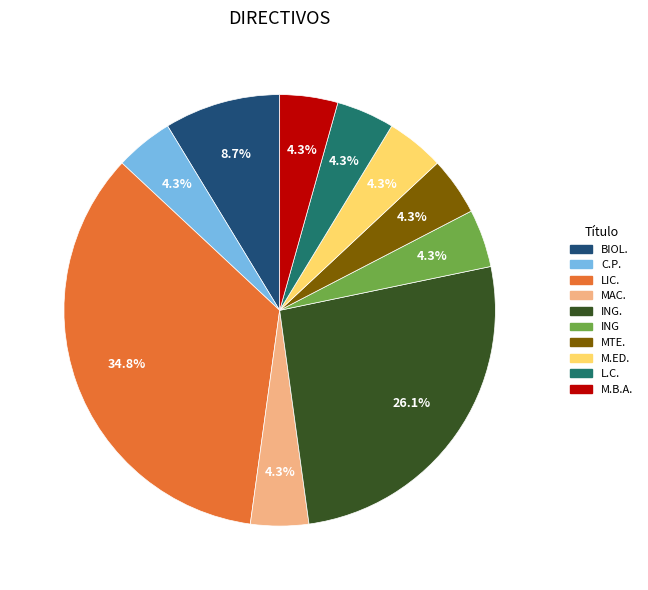

To the nearest percent, what is the average slice percentage?

10%